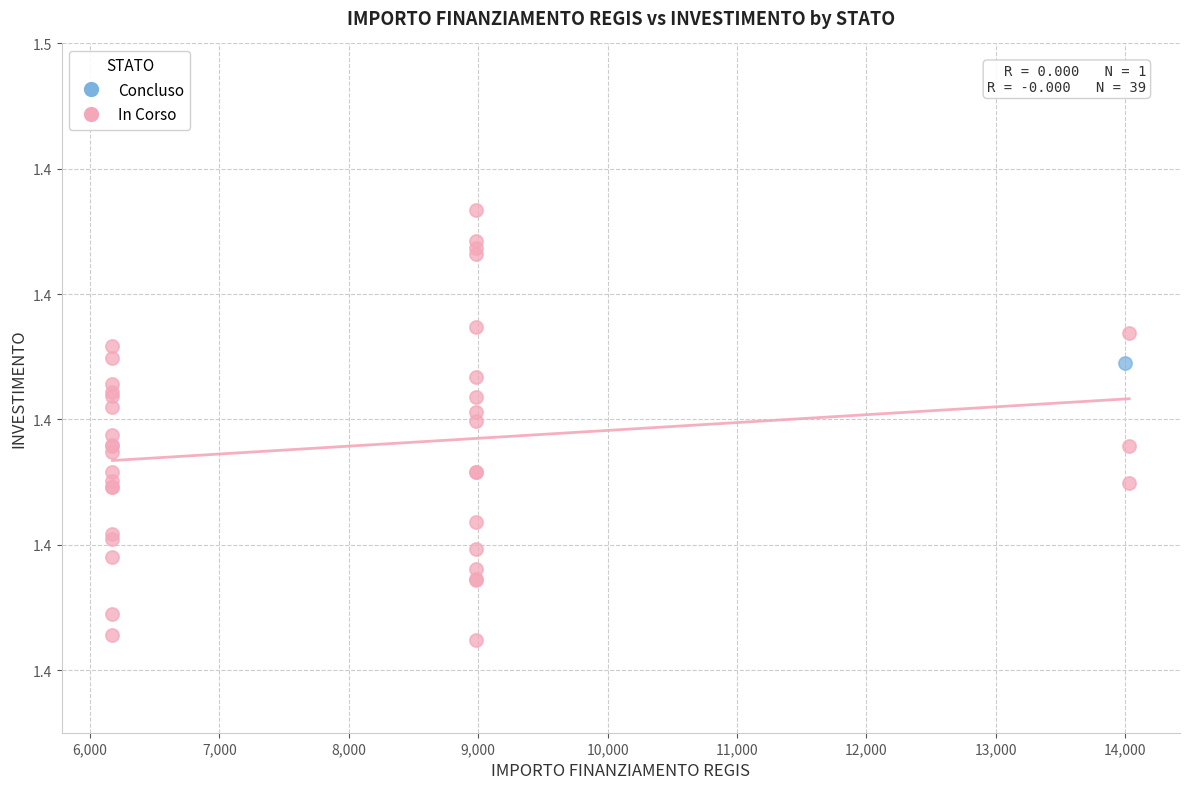

What are all the series names shown in the legend?

Concluso, In Corso